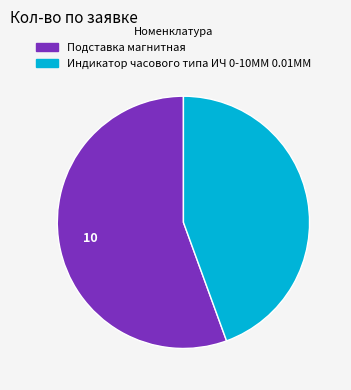

Which has a higher value, Подставка магнитная or Индикатор часового типа ИЧ 0-10ММ 0.01ММ?

Подставка магнитная